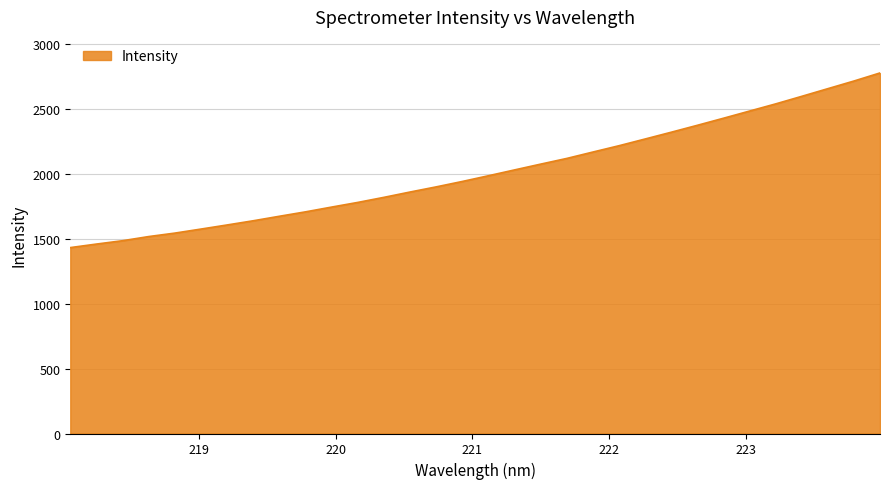

What is the minimum value shown in the chart?

1433.6